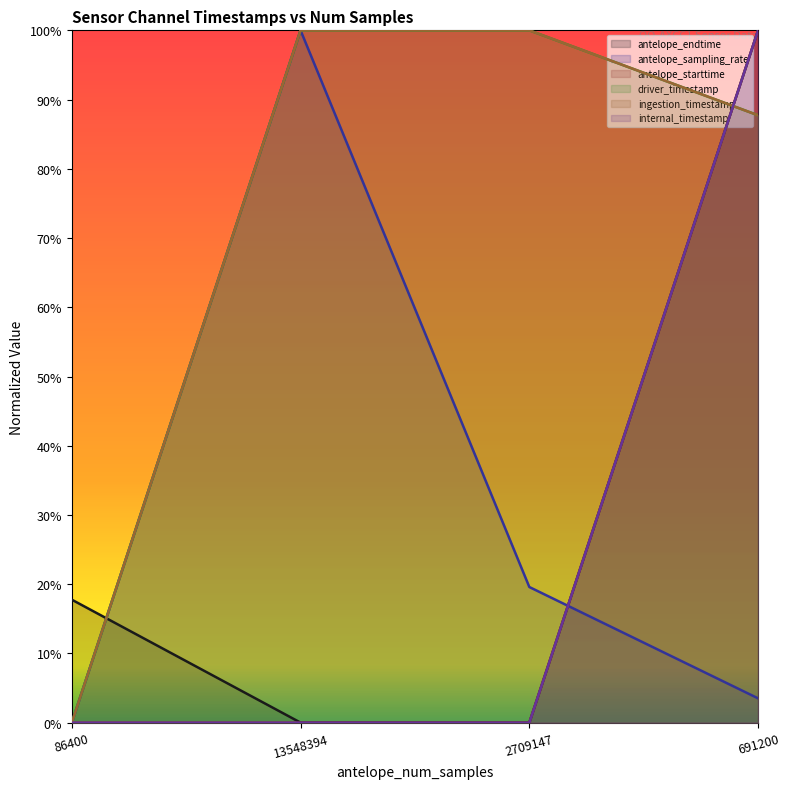

Rank the series by their maximum value, from lowest to highest.

antelope_endtime, antelope_sampling_rate, antelope_starttime, driver_timestamp, ingestion_timestamp, internal_timestamp